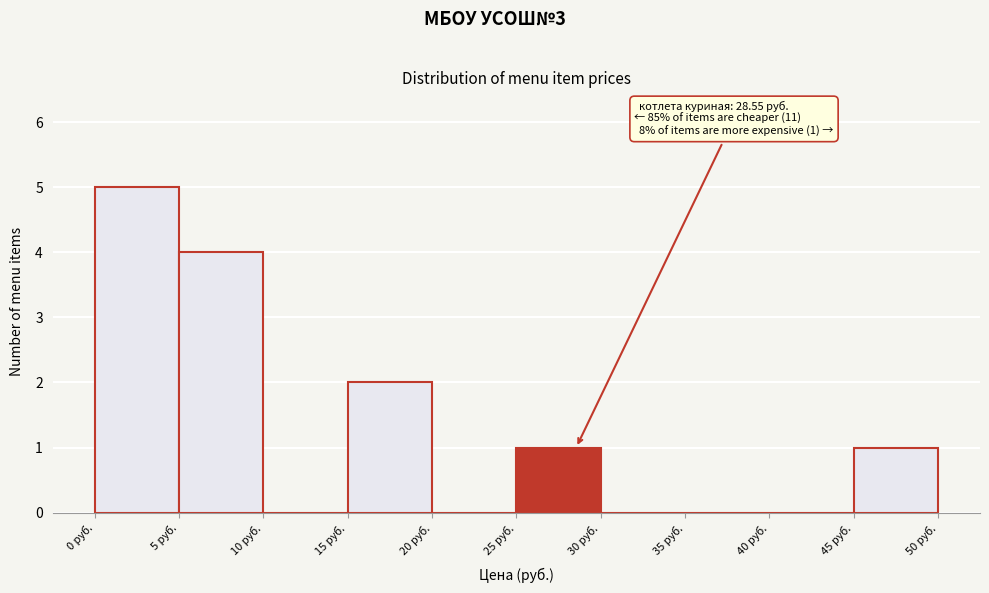

Which range on the x-axis has the tallest bar?

0 to 5